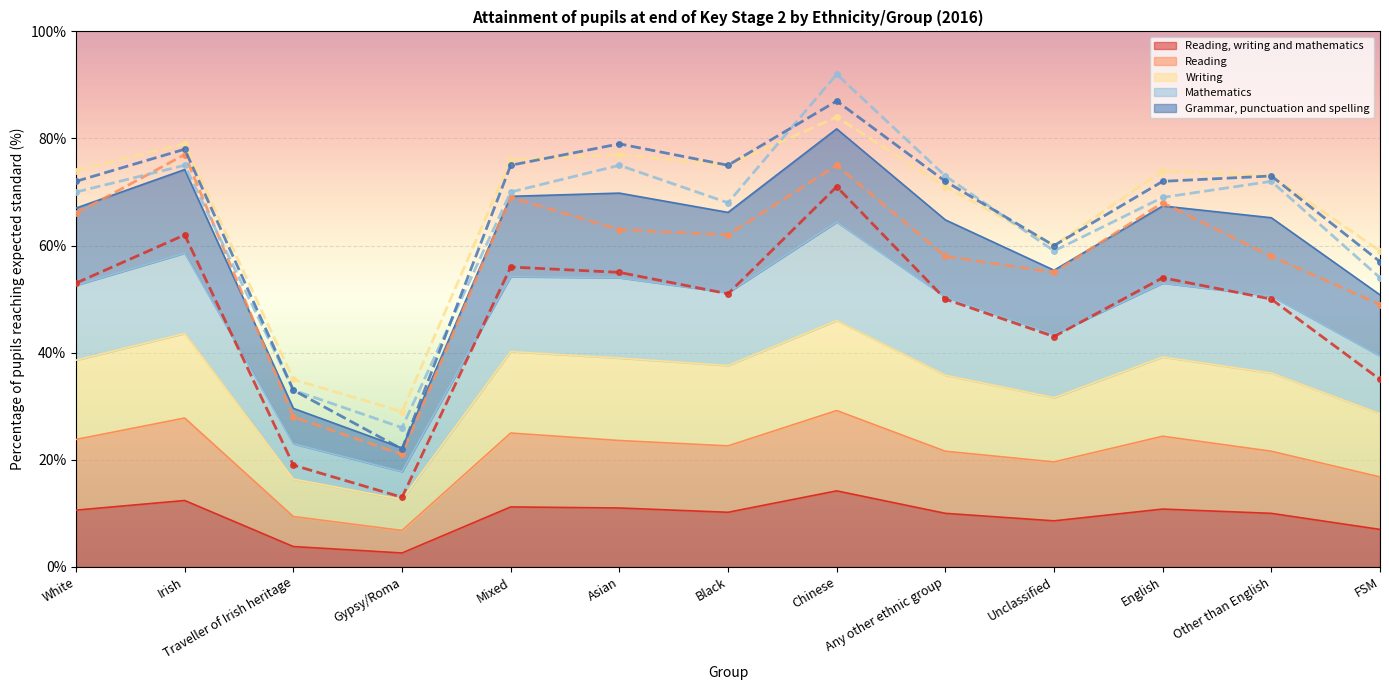

At Irish, list the series in order from largest to smallest.

Writing, Grammar, punctuation and spelling, Reading, Mathematics, Reading, writing and mathematics